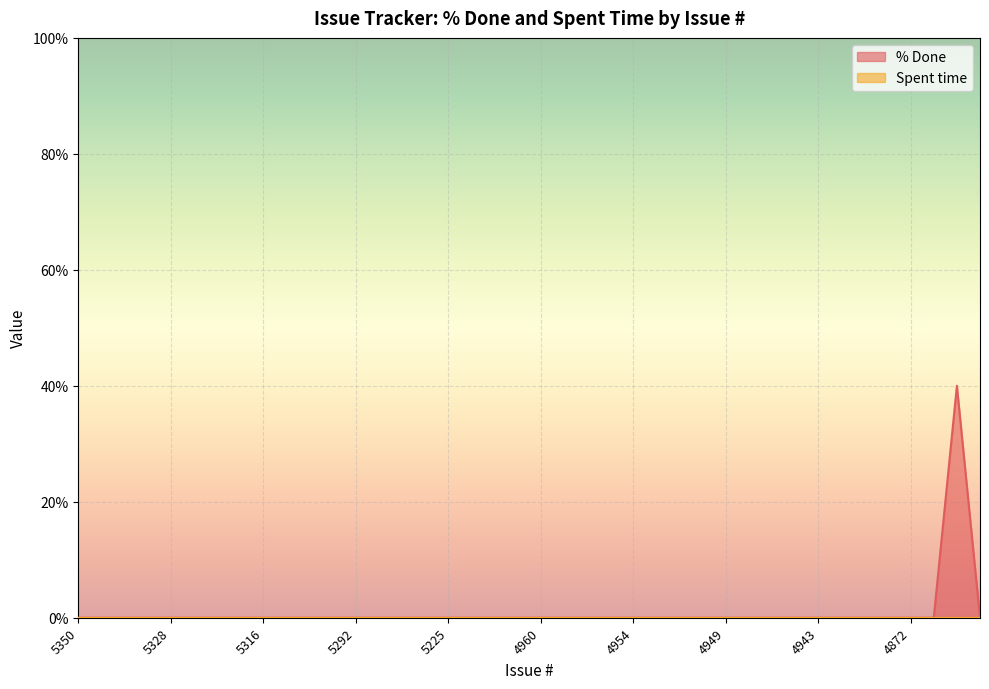

What is the label of the 3rd point from the right?

5260